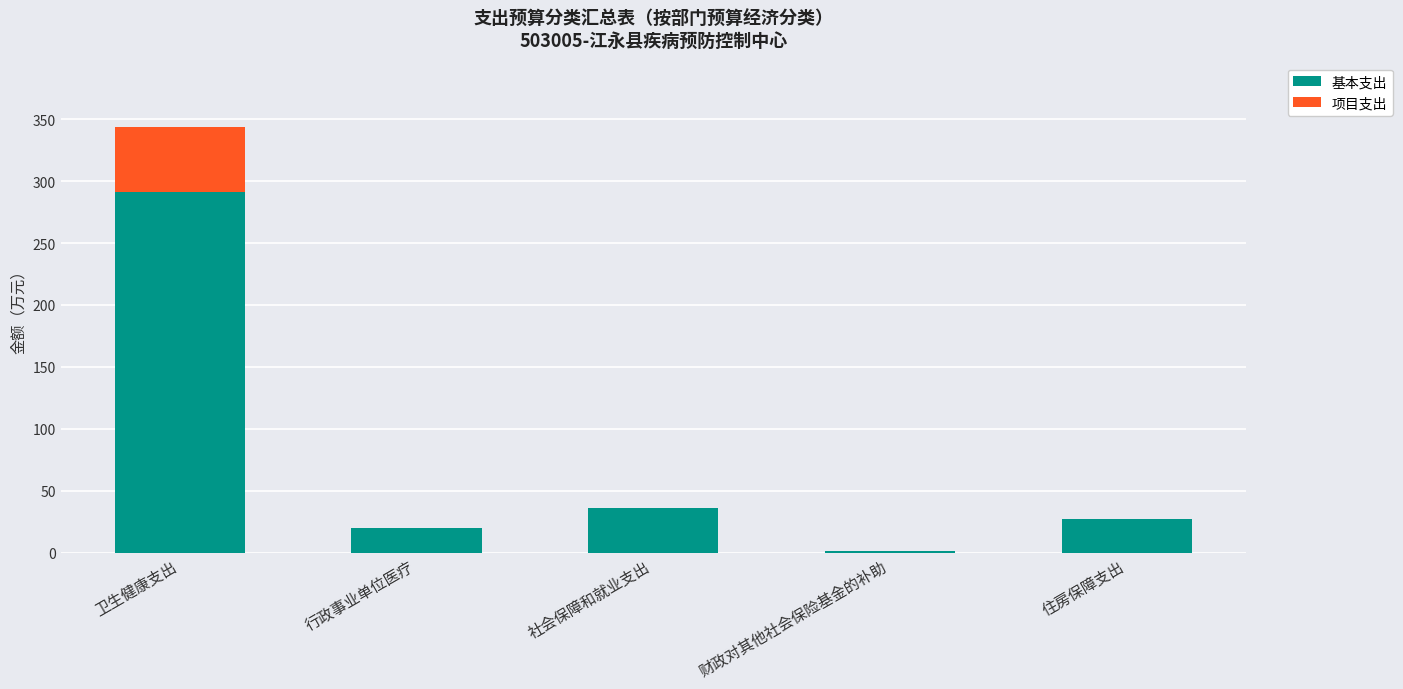

What is the sum of all 基本支出 values?

375.1